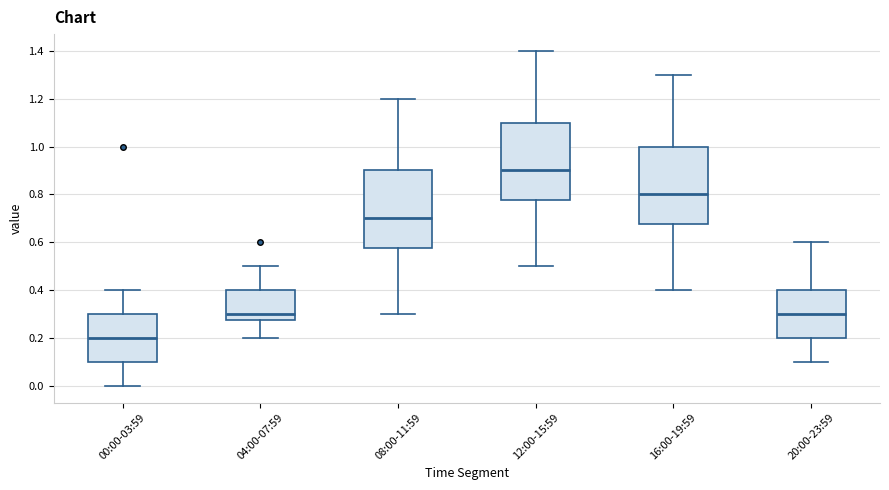

Reading left to right, transcribe this box plot: for each box, give where its median line is, the range the box spans, and where its two whiskers end, as read against the y-axis. The values are not printed on the chart, so give them approximately, as read against the axis.

00:00-03:59: median 0.20, box 0.10 to 0.30, whiskers 0.00 to 0.40
04:00-07:59: median 0.30, box 0.28 to 0.40, whiskers 0.20 to 0.50
08:00-11:59: median 0.70, box 0.58 to 0.90, whiskers 0.30 to 1.20
12:00-15:59: median 0.90, box 0.78 to 1.10, whiskers 0.50 to 1.40
16:00-19:59: median 0.80, box 0.68 to 1.00, whiskers 0.40 to 1.30
20:00-23:59: median 0.30, box 0.20 to 0.40, whiskers 0.10 to 0.60